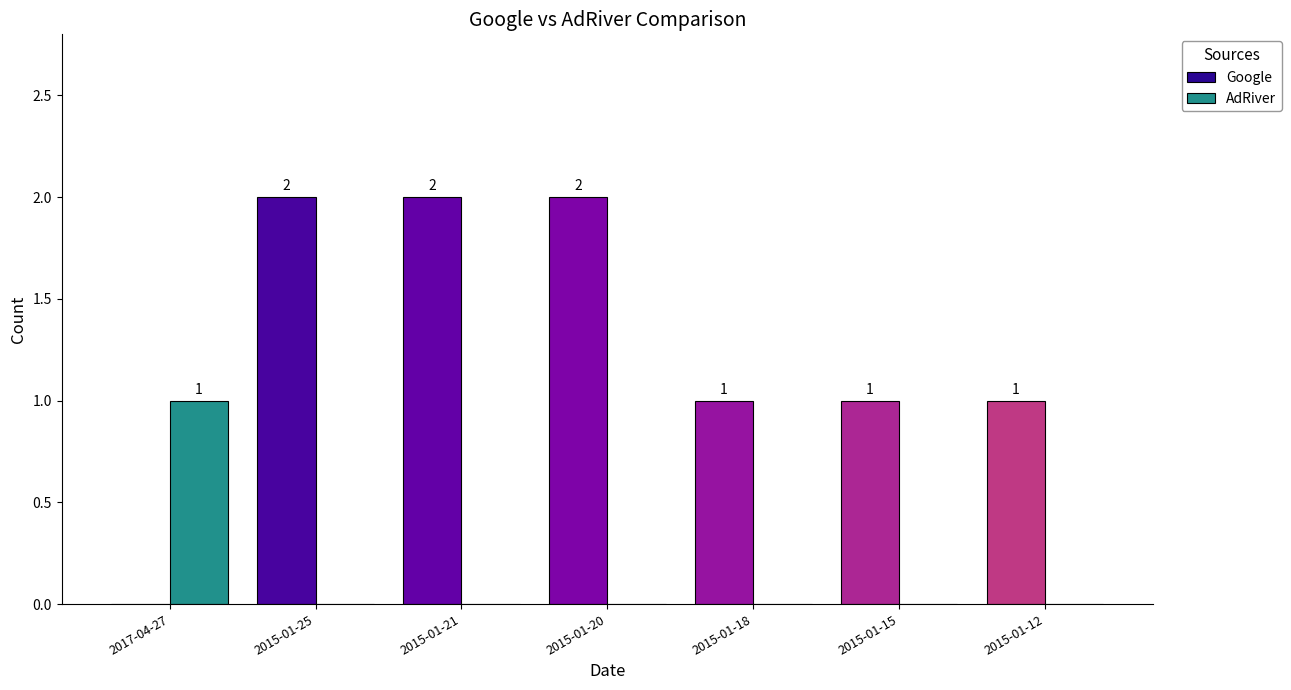

The value of AdRiver at 2015-01-18 is 0. True or false?

True